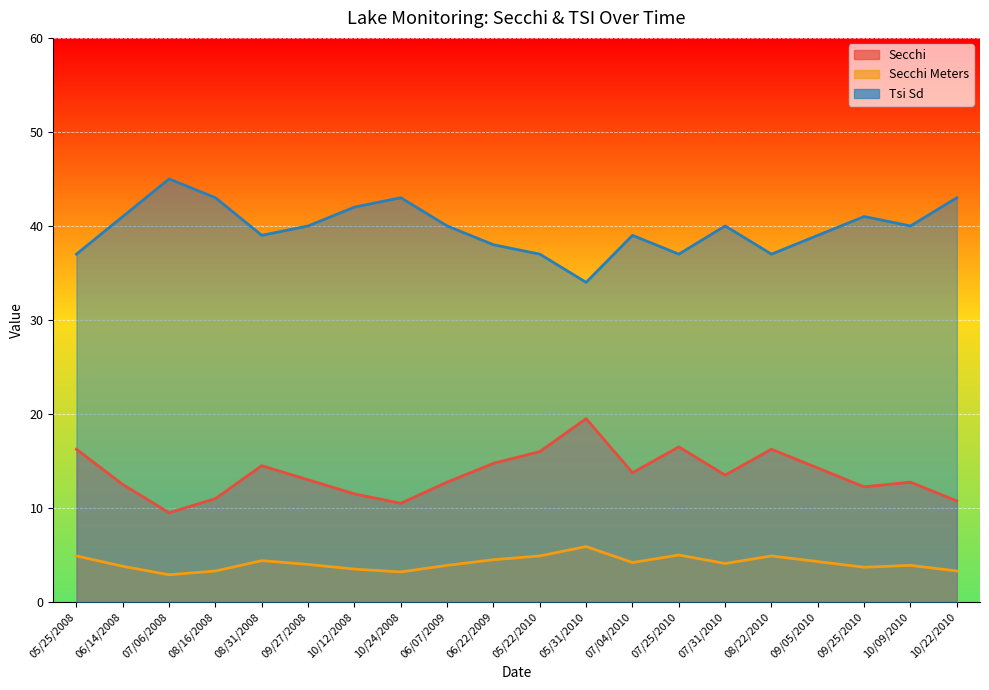

What are all the series names shown in the legend?

Secchi, Secchi Meters, Tsi Sd